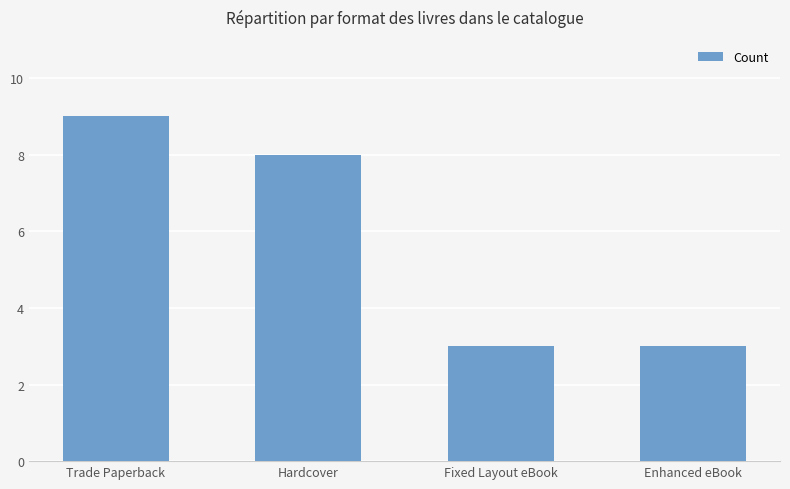

The value at Trade Paperback is 9. True or false?

True